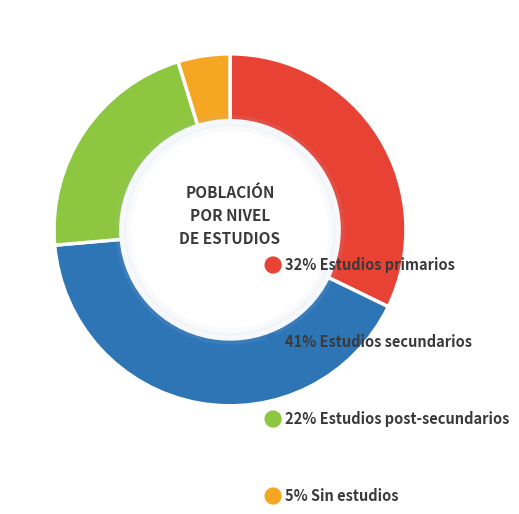

Is there any slice that represents more than half of the pie?

No